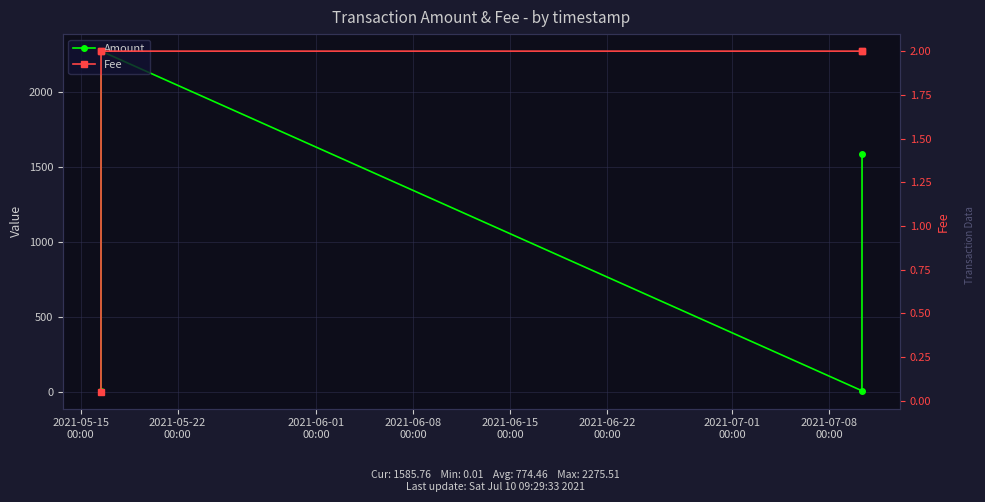

What is the highest value of the Fee series?

2.0